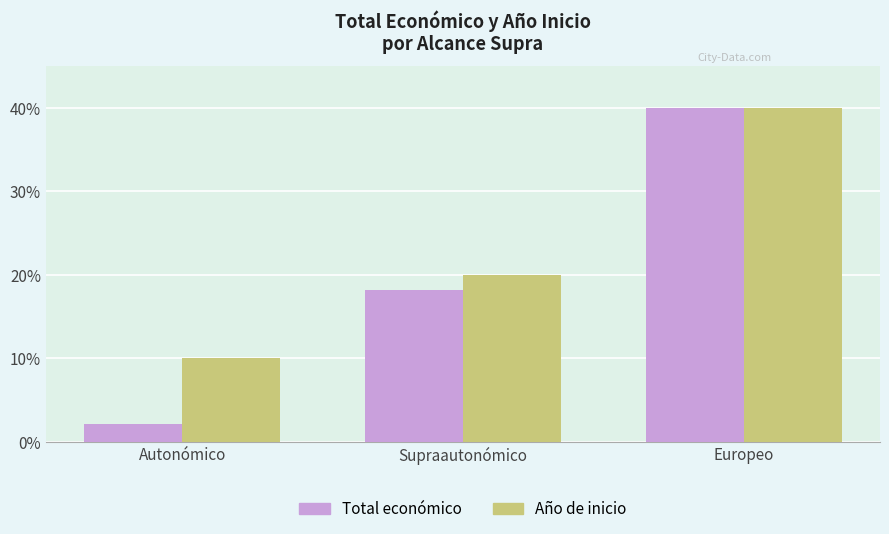

Is it true that Año de inicio equals 4.1 at Supraautonómico?

False